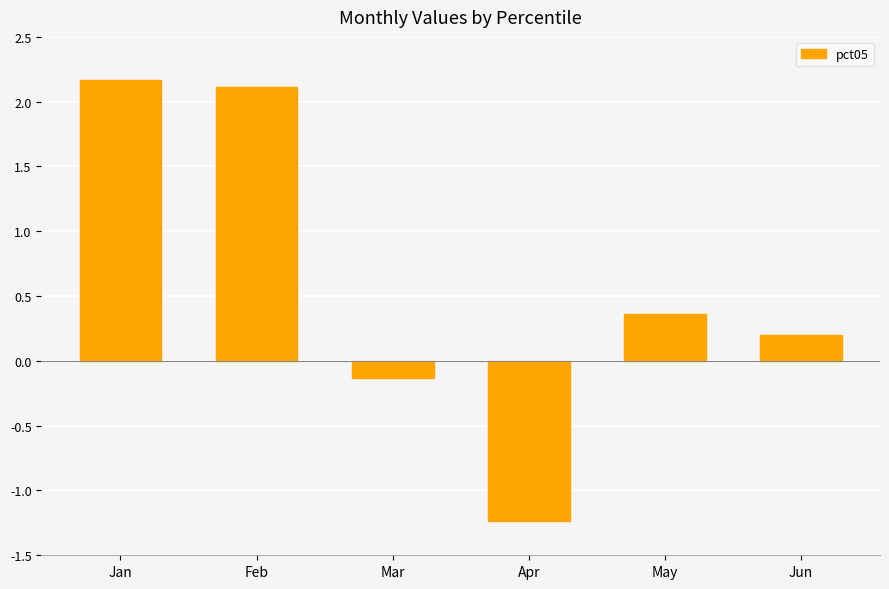

What is the sum of the values at Jan and Jun?

2.4